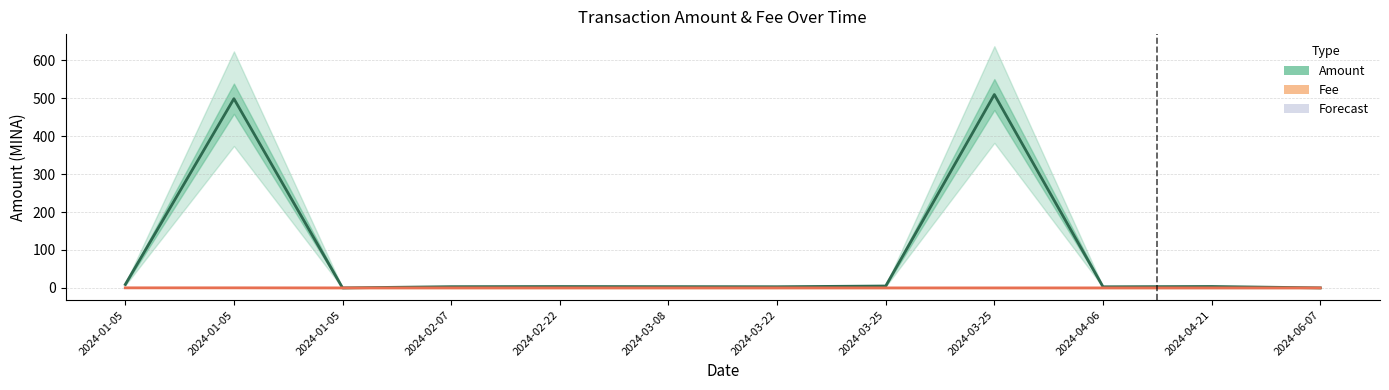

What is the difference between the highest and lowest values at 2024-01-05?

8.8